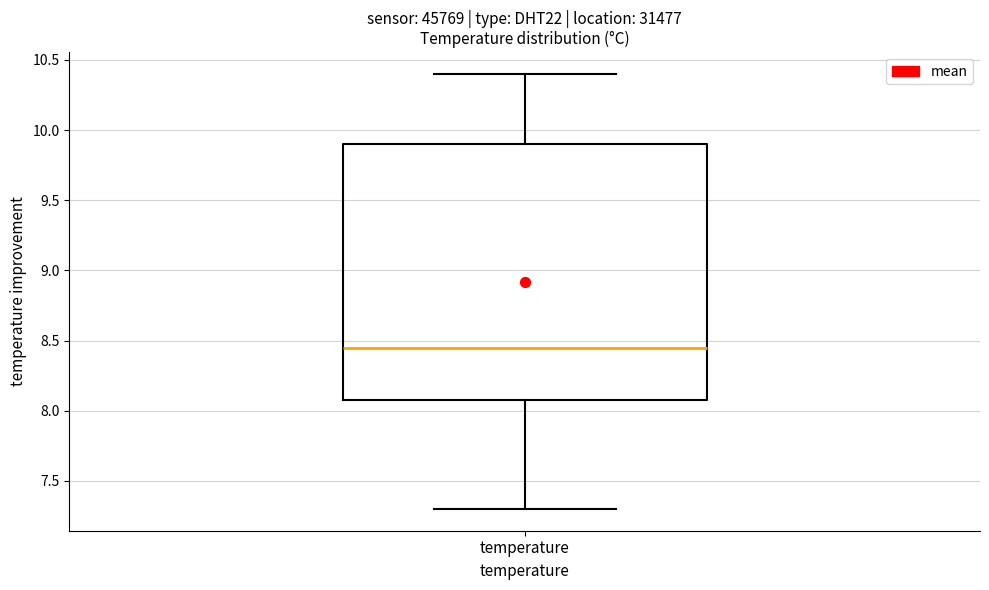

Read this box plot against the y-axis: the position of the median line, the range covered by the box, and the ends of both whiskers. The values are not printed on the chart, so give them approximately, as read against the axis.

median 8.45, box 8.10 to 9.90, whiskers 7.30 to 10.40